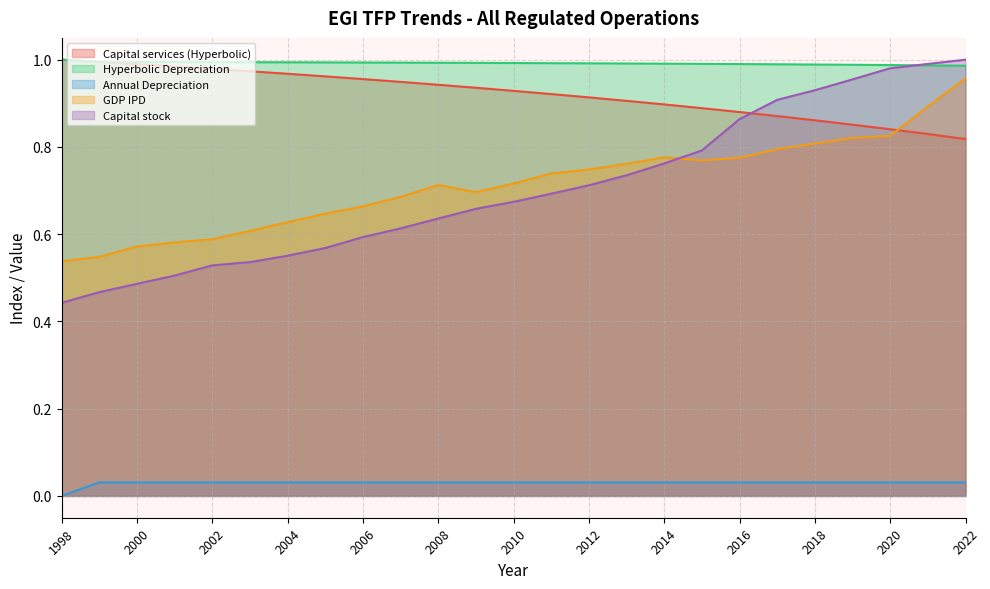

At which category is the sum across all series the highest?

2022